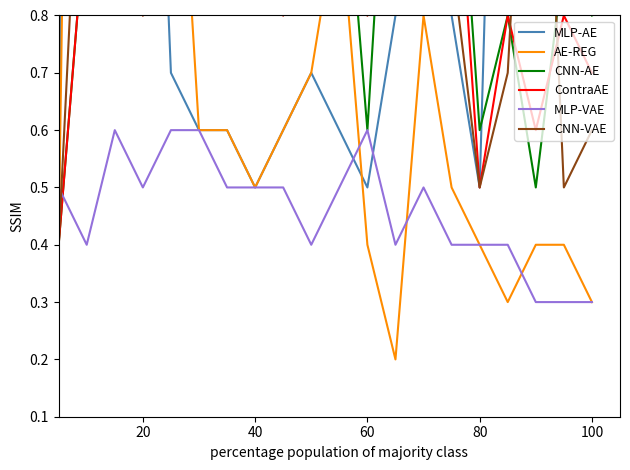

Is it true that MLP-VAE equals 0.6 at 60?

True